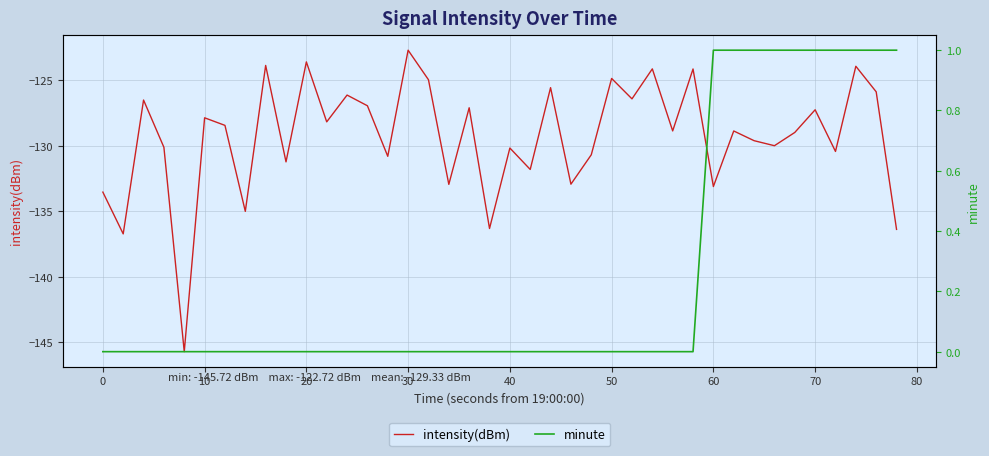

What is the difference between the second highest and second lowest values in the intensity(dBm) series?

13.1